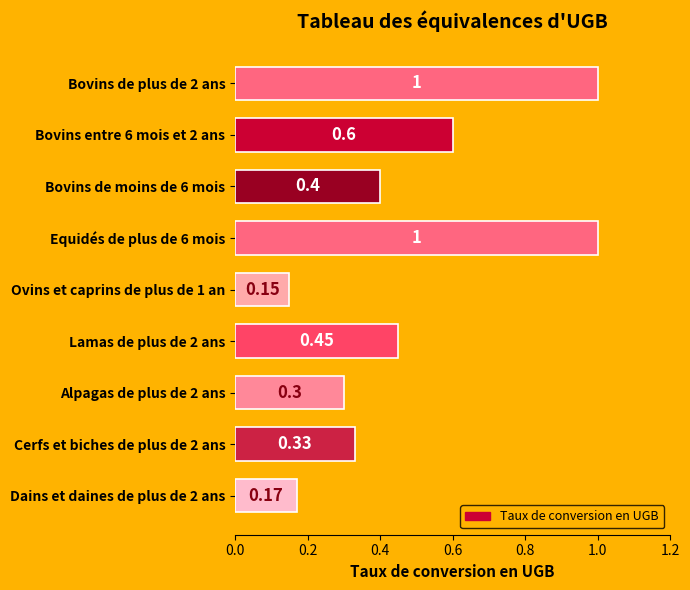

Are the bars grouped side by side (vs. stacked)?

No